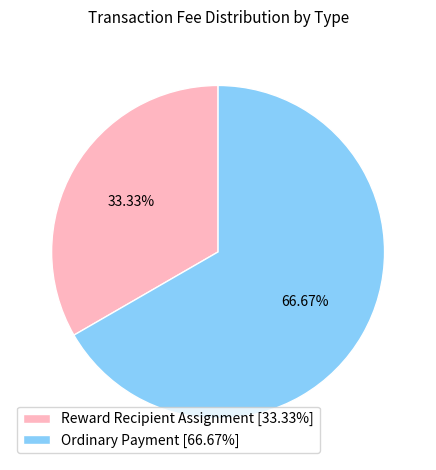

To the nearest percent, what is the average slice percentage?

50%